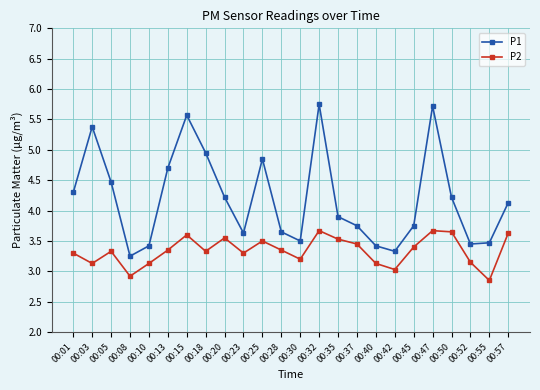

Which series changed the most between 00:05 and 00:13?

P1